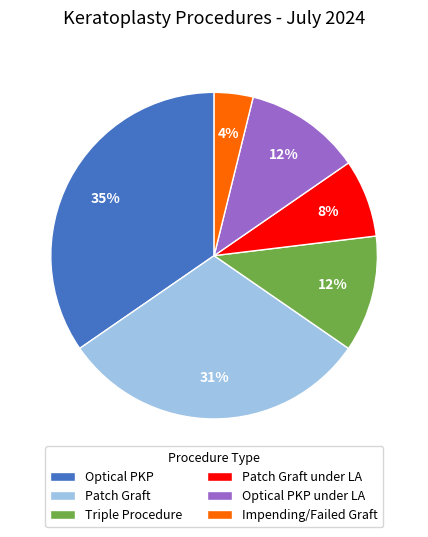

The Impending/Failed Graft slice represents 16% of the pie. True or false?

False